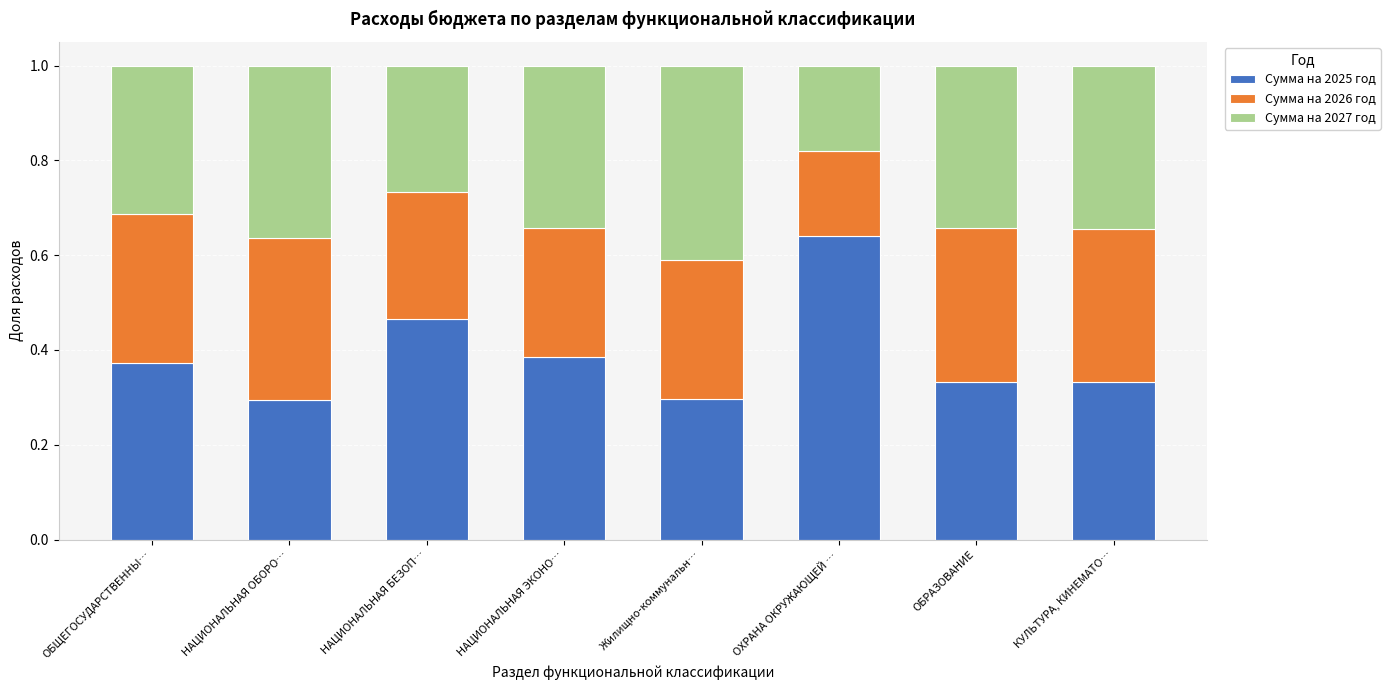

True or false: Сумма на 2025 год has a value of 0.2 at КУЛЬТУРА, КИНЕМАТО….

False